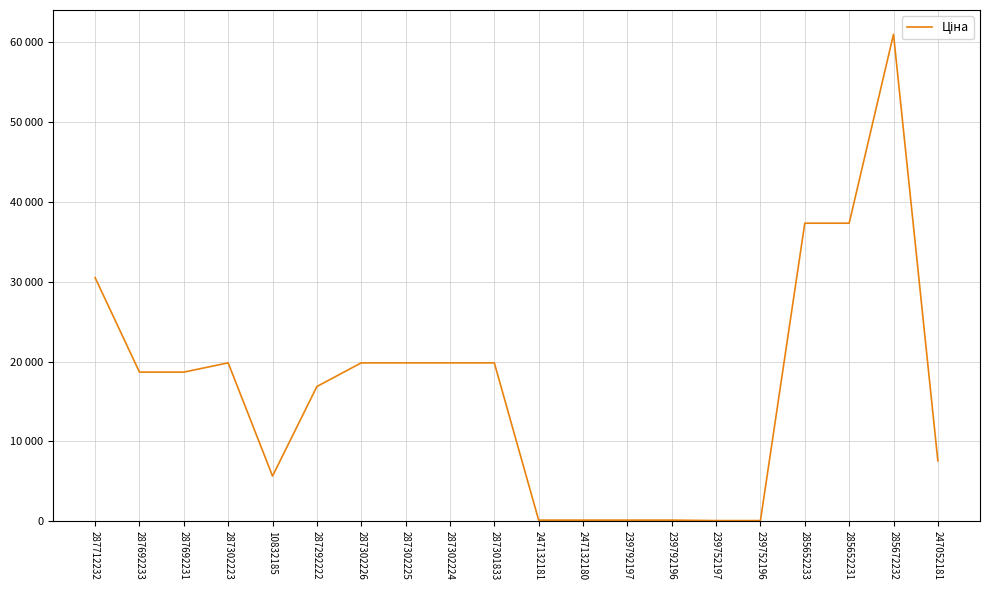

Does the chart have visible grid lines?

Yes